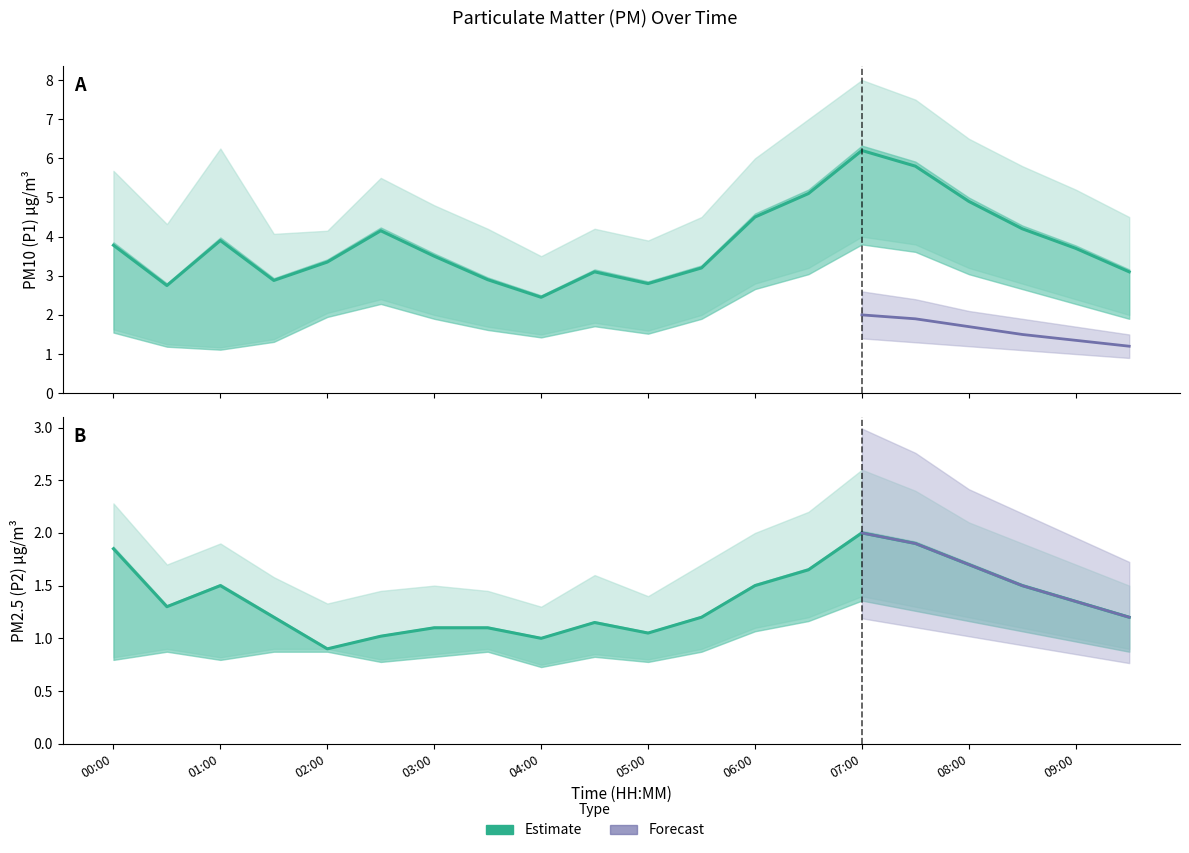

What is the spread (max minus min) of values at 08:30?

4.7